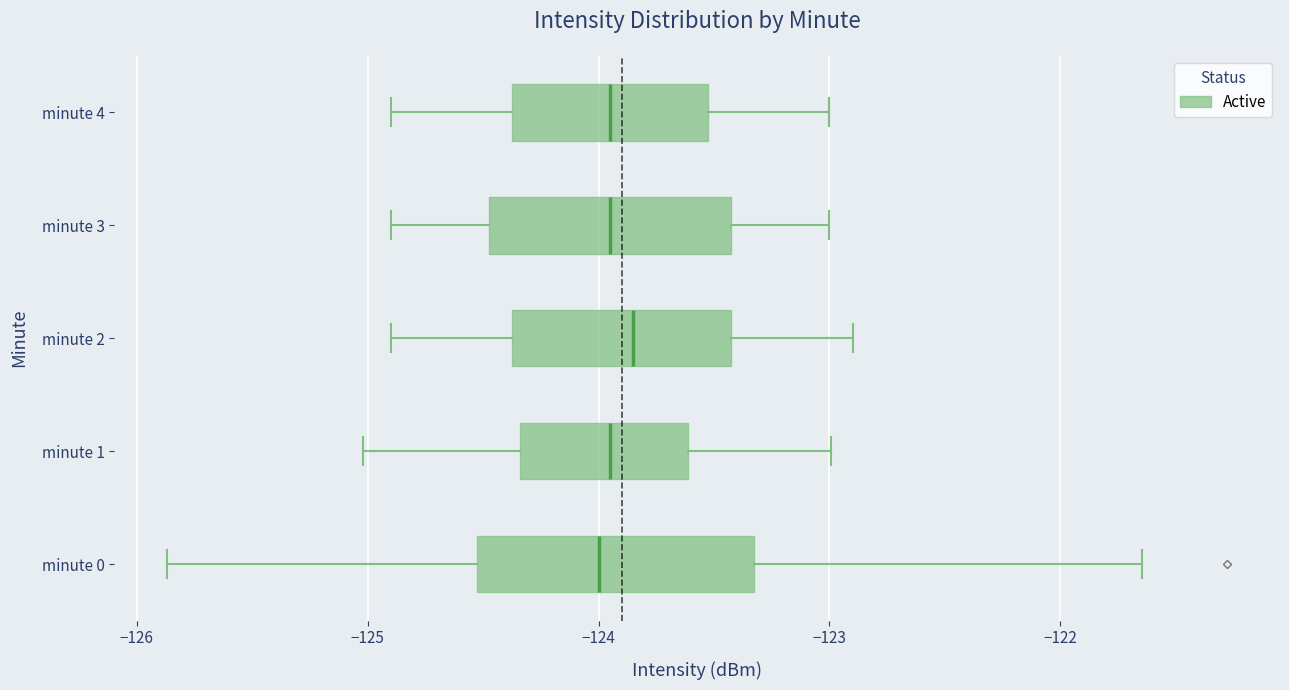

Which box's median line is the furthest to the right?

minute 2